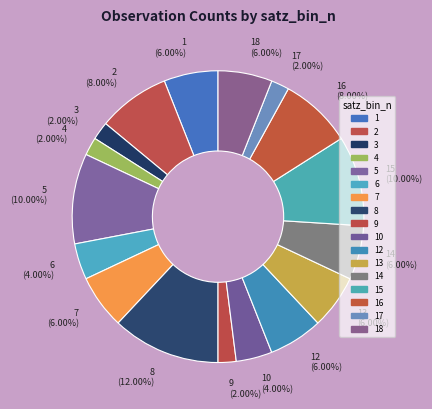

Which slice is the largest?

8